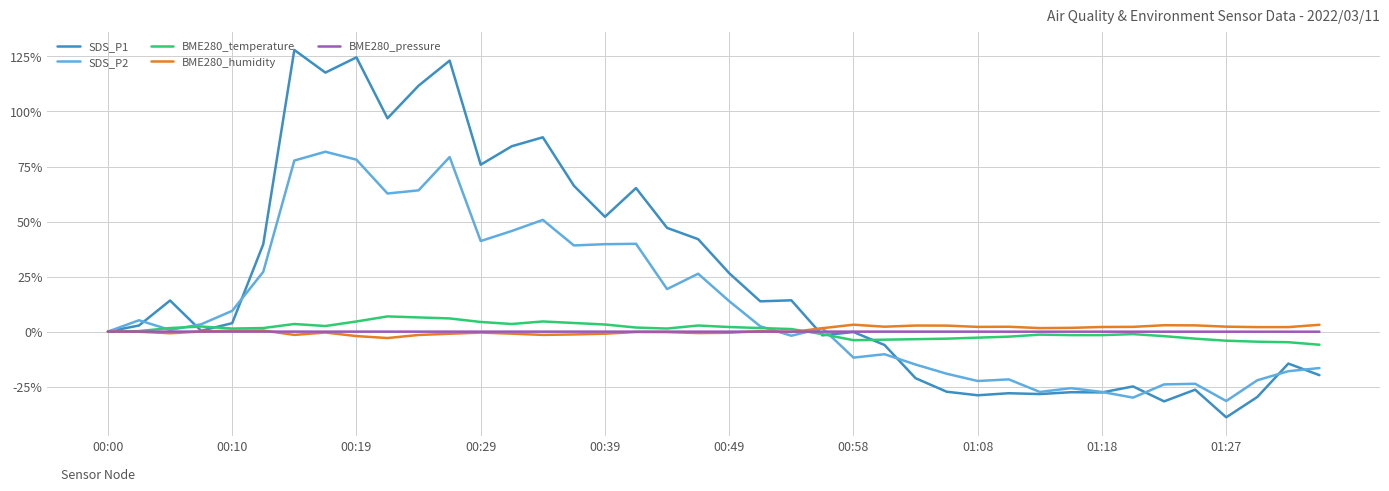

After their last crossing, which series has the higher values: BME280_humidity or SDS_P1?

BME280_humidity